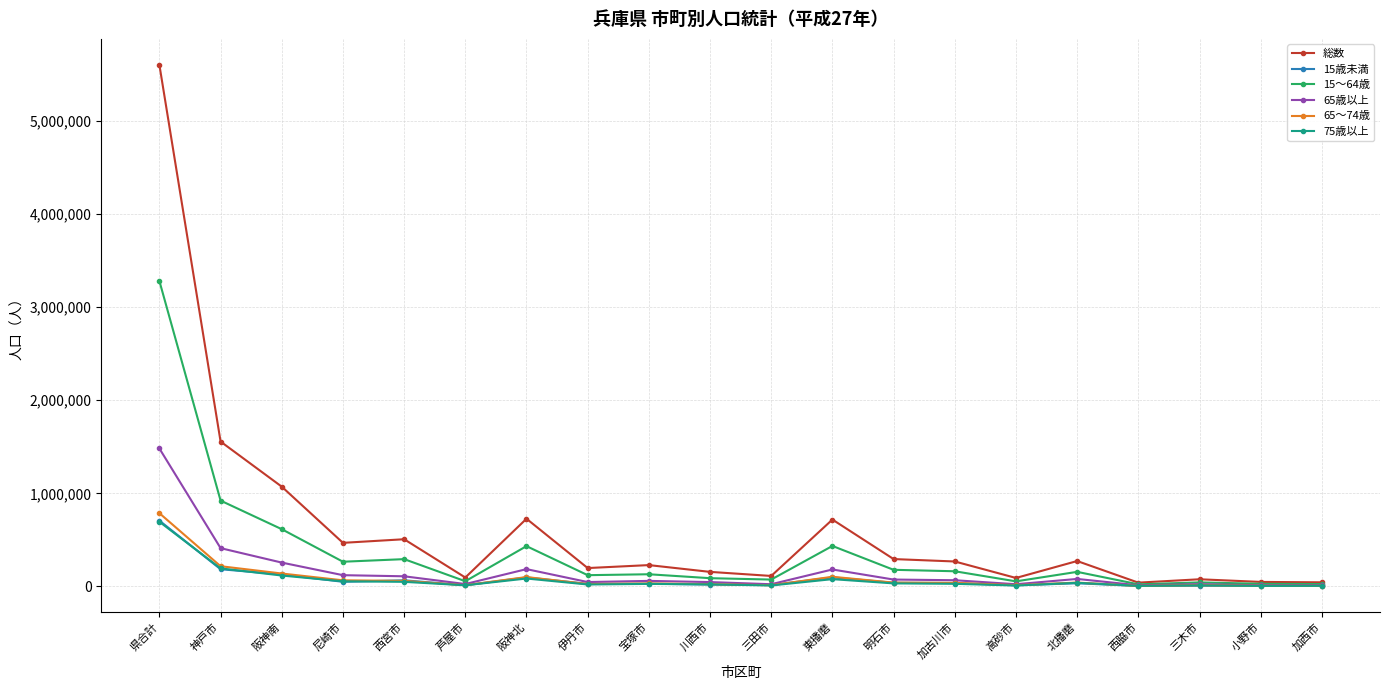

What are all the series names shown in the legend?

総数, 15歳未満, 15～64歳, 65歳以上, 65～74歳, 75歳以上